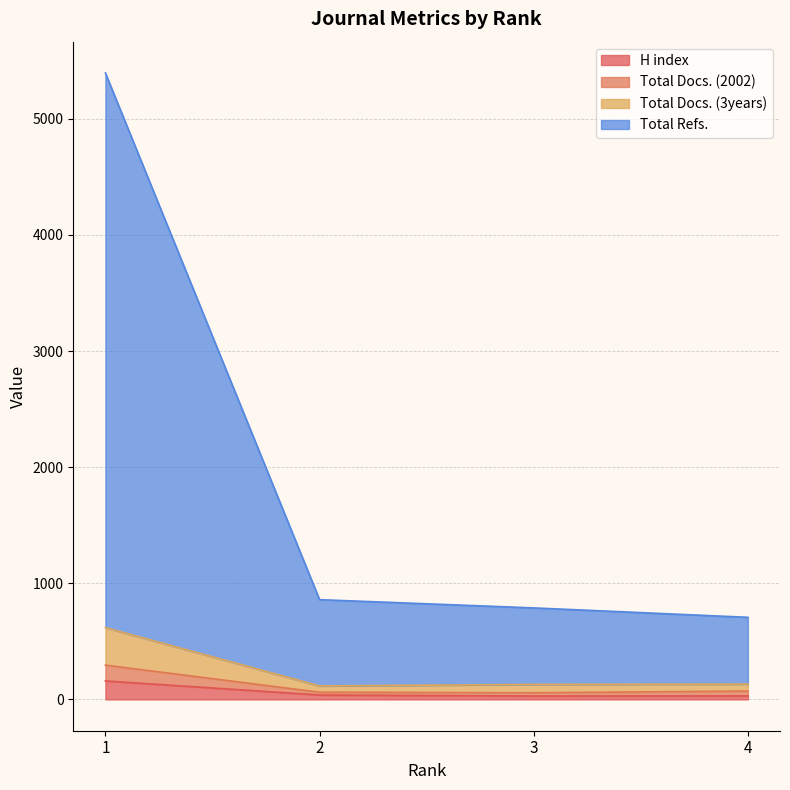

True or false: Total Refs. has more than 0 interior local peaks.

False